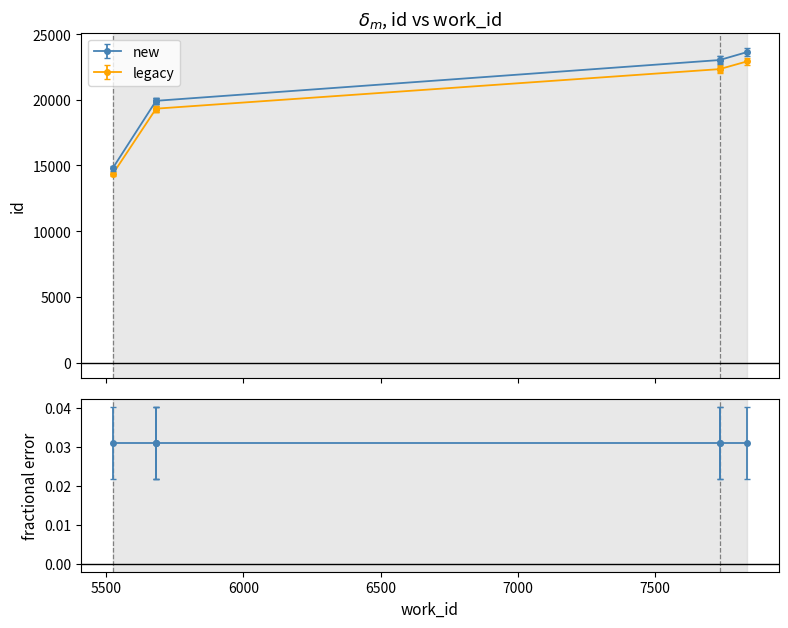

What is the maximum value shown in the chart?

23620